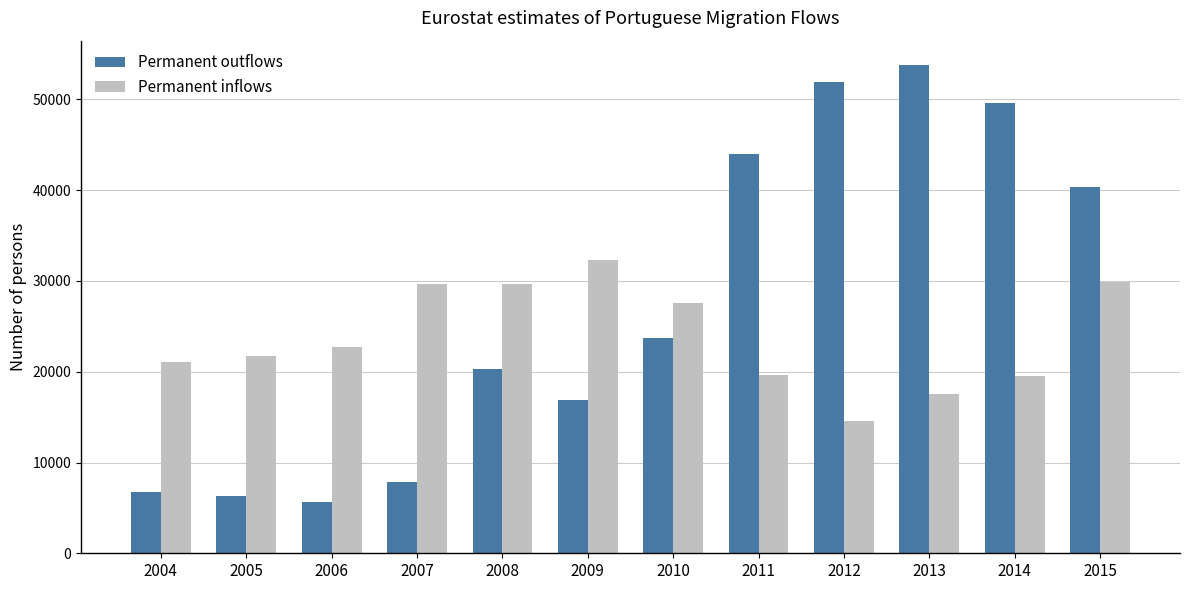

What is the maximum value for Permanent inflows?

32307